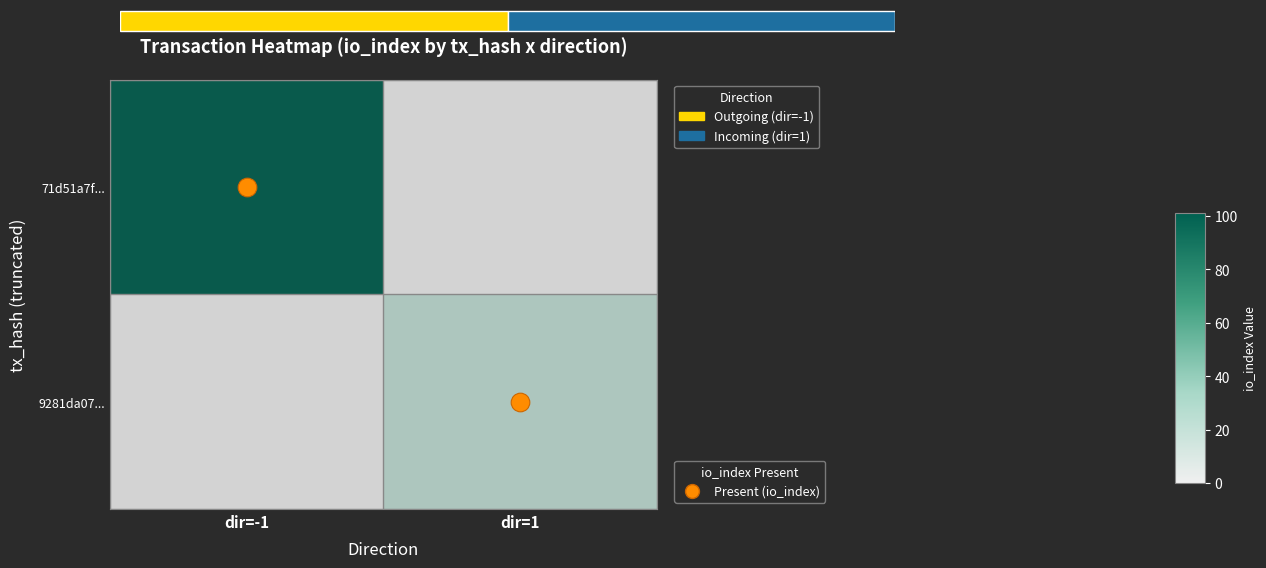

At which label does 71d51a7f... reach its minimum?

dir=1